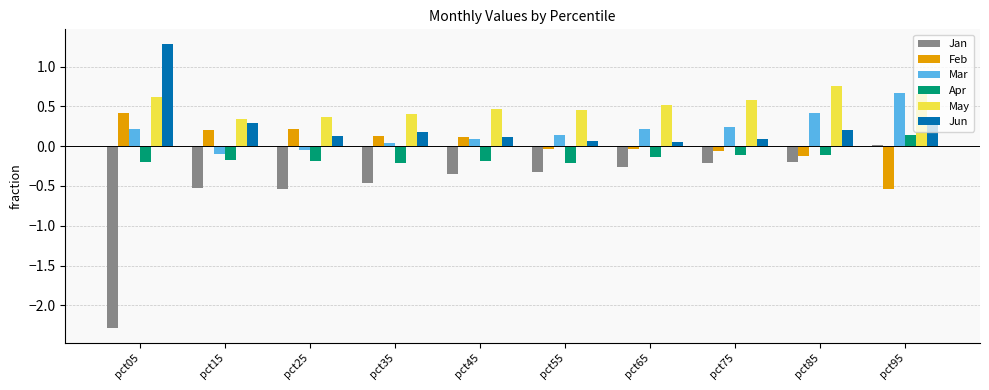

Which category has the highest value across all series?

pct05